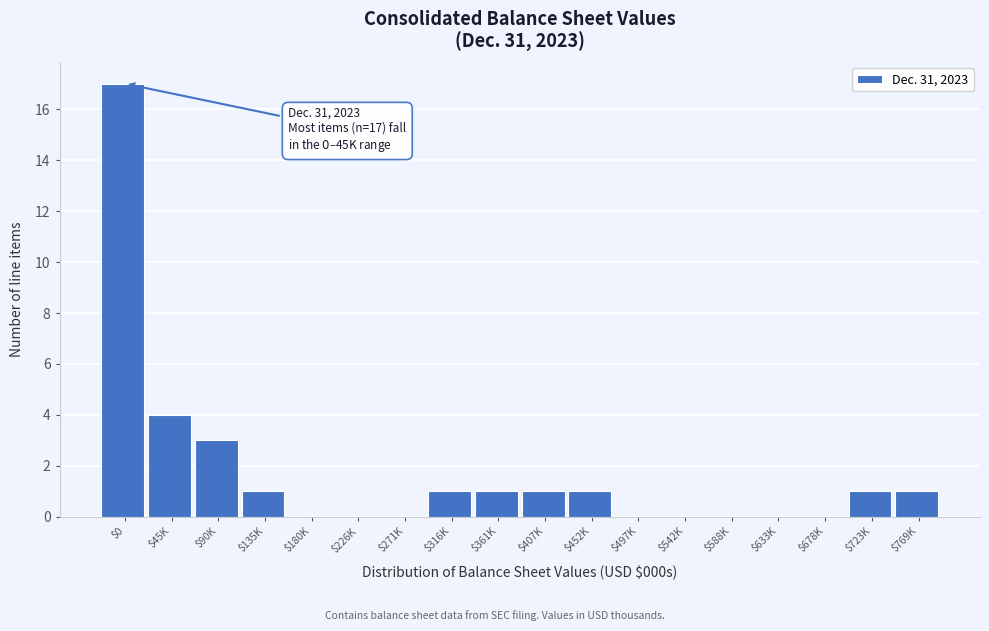

What is the sum of all values?

31